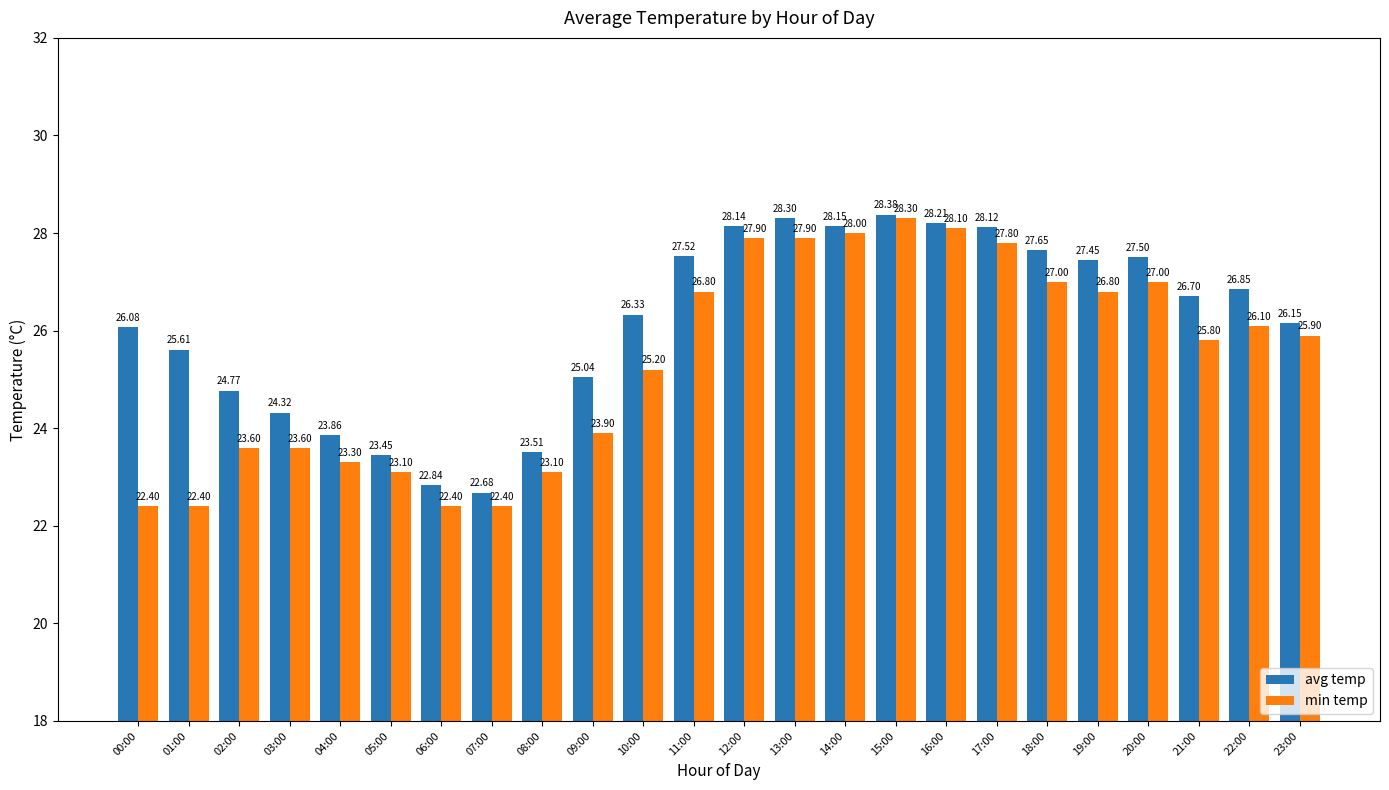

Which series has the largest range (max minus min)?

min temp